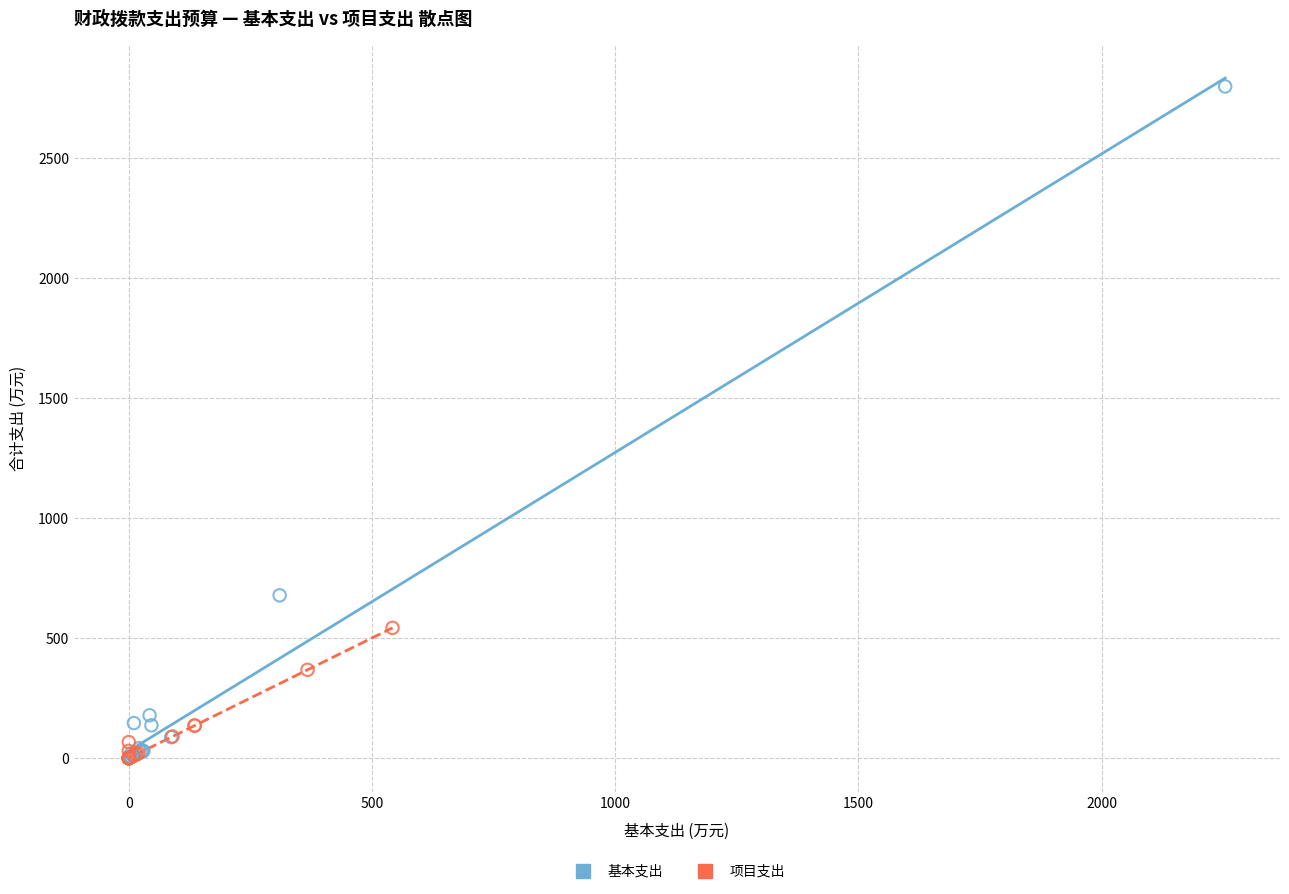

Which series reaches the maximum Y coordinate?

基本支出